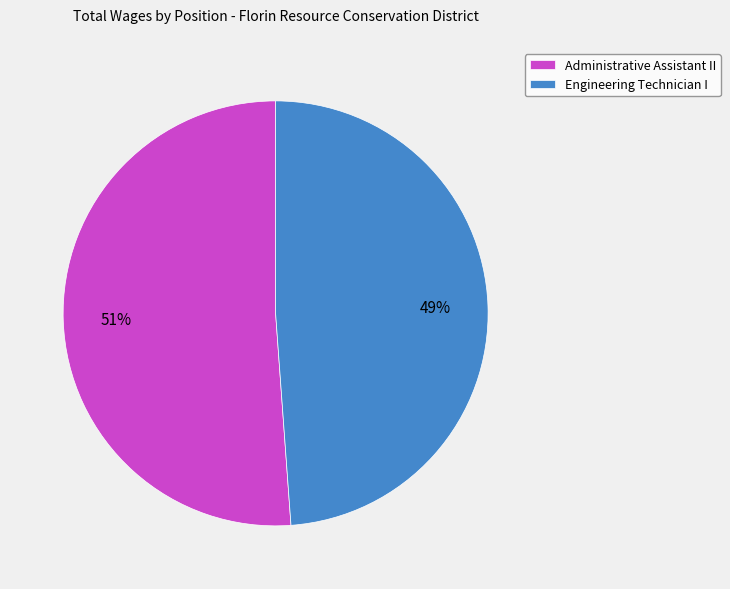

Does any single category account for the majority?

Yes